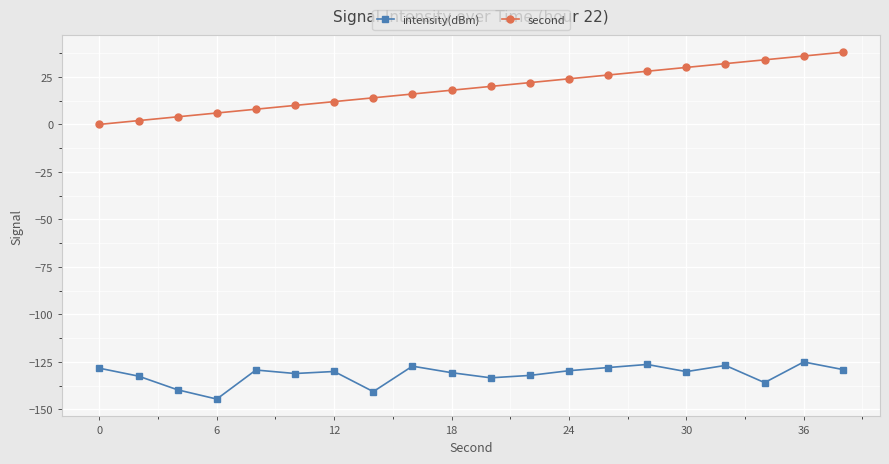

True or false: intensity(dBm) and second intersect in this chart.

False